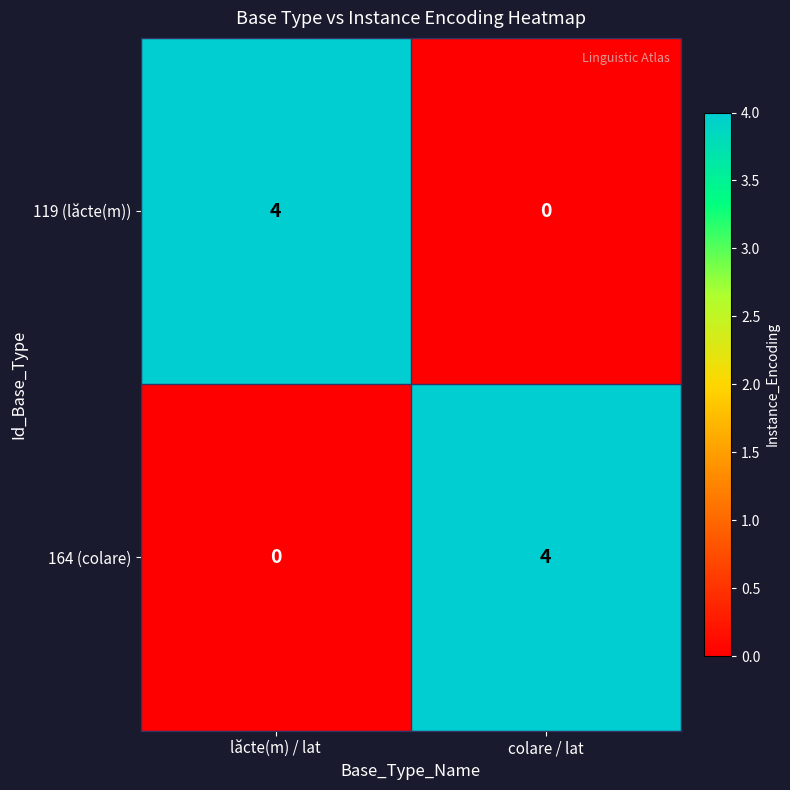

The value of 119 (lăcte(m)) at colare / lat is 3. True or false?

False